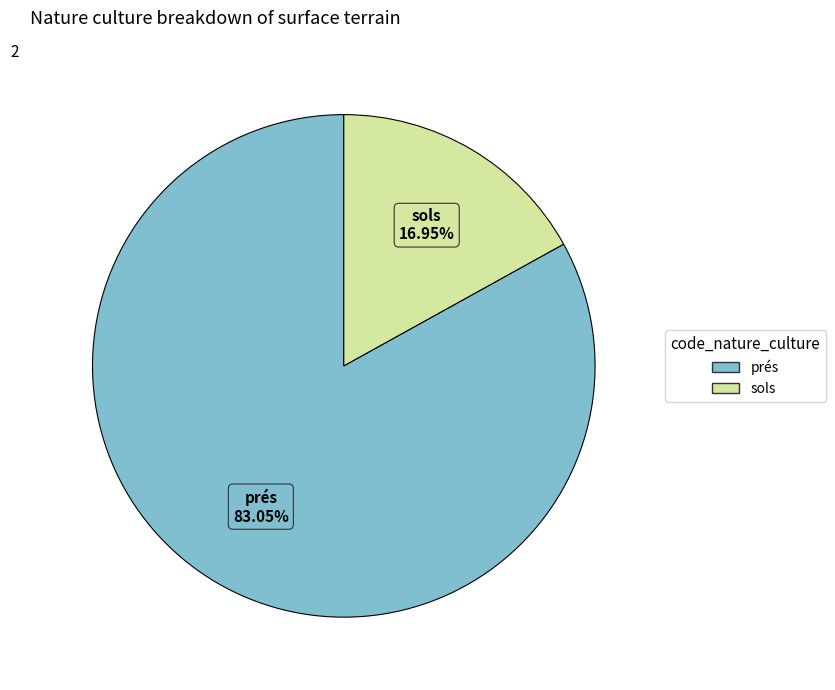

The sols slice represents 17% of the pie. True or false?

True